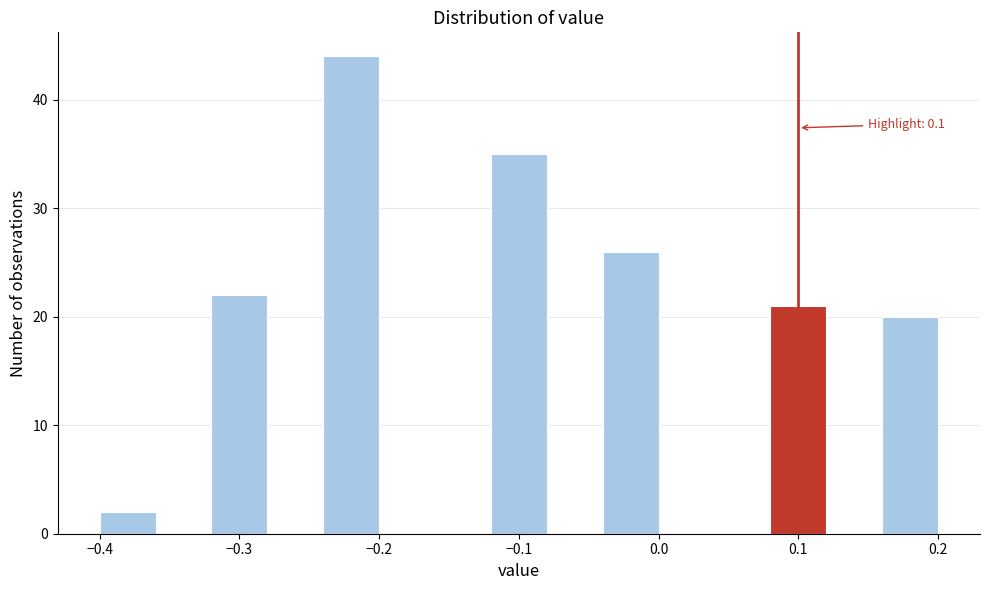

Which range on the x-axis has the tallest bar?

-0.24 to -0.20